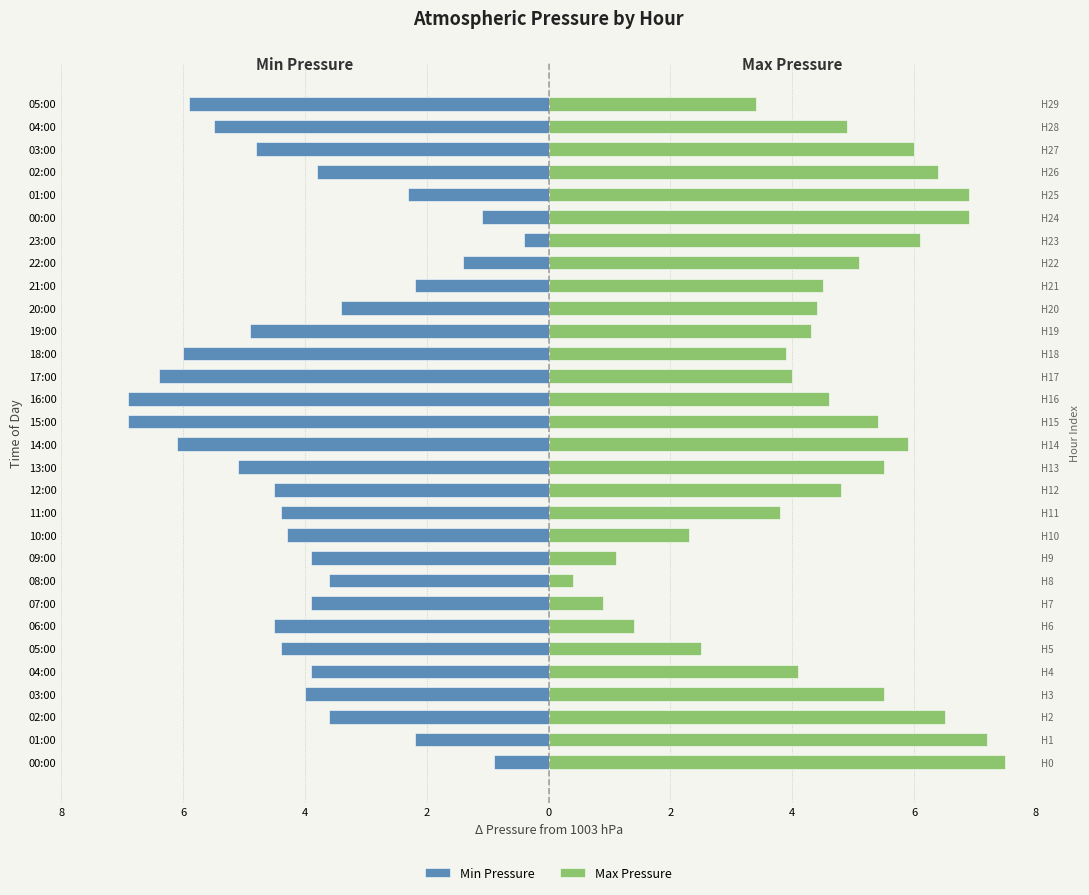

What are all the series names shown in the legend?

Min Pressure, Max Pressure